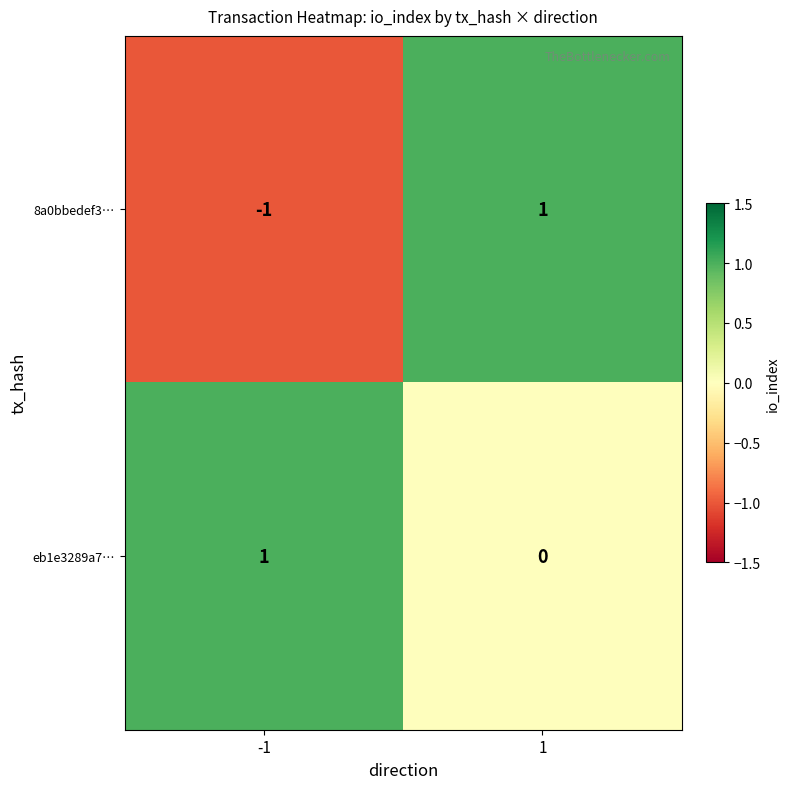

At which category is the sum across all series the highest?

1